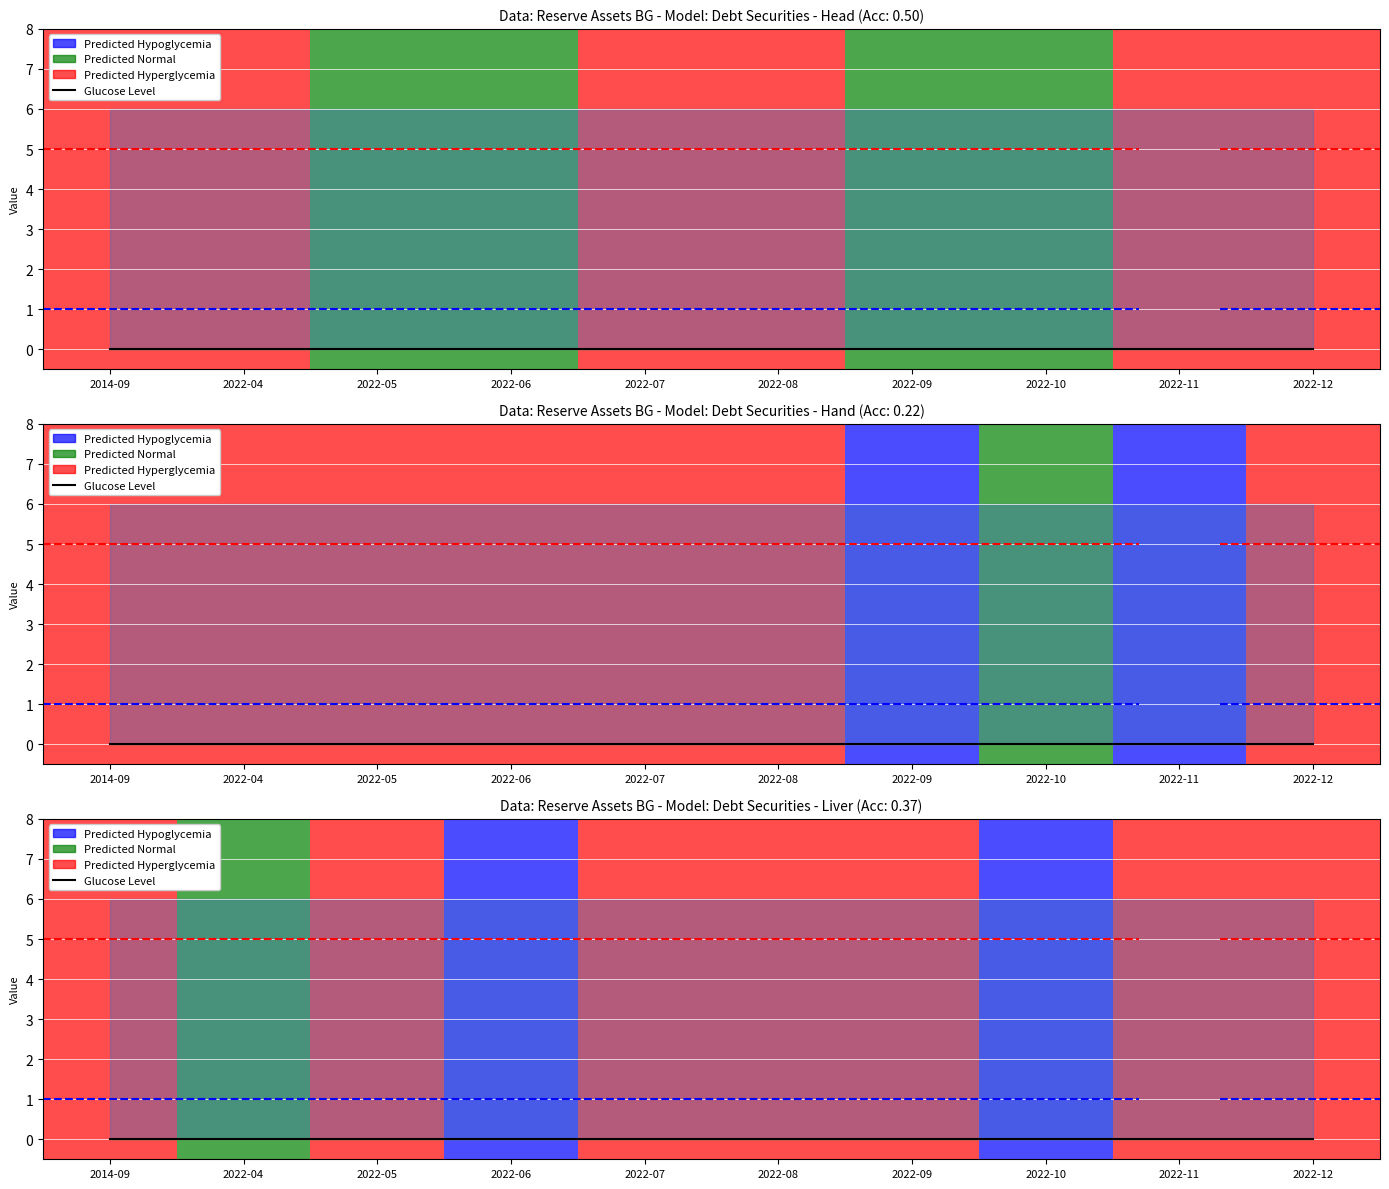

Is it true that UNIT_MULT equals 2 at 2022-12?

False